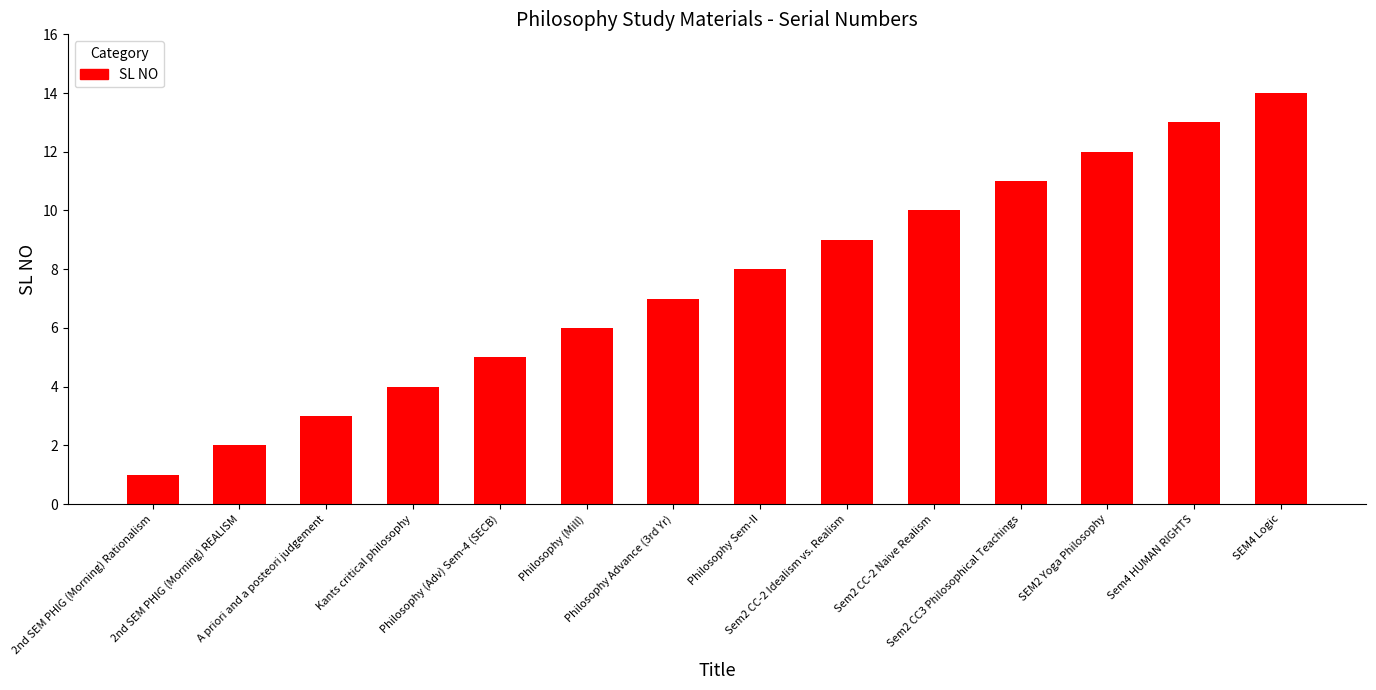

Reading left to right, list all the values displayed in this chart.

2nd SEM PHIG (Morning) Rationalism=1	2nd SEM PHIG (Morning) REALISM=2	A priori and a posteori judgement=3	Kants critical philosophy=4	Philosophy (Adv) Sem-4 (SECB)=5	Philosophy (Mill)=6	Philosophy Advance (3rd Yr)=7	Philosophy Sem-II=8	Sem2 CC-2 Idealism vs. Realism=9	Sem2 CC-2 Naive Realism=10	Sem2 CC3 Philosophical Teachings=11	SEM2 Yoga Philosophy=12	Sem4 HUMAN RIGHTS=13	SEM4 Logic=14